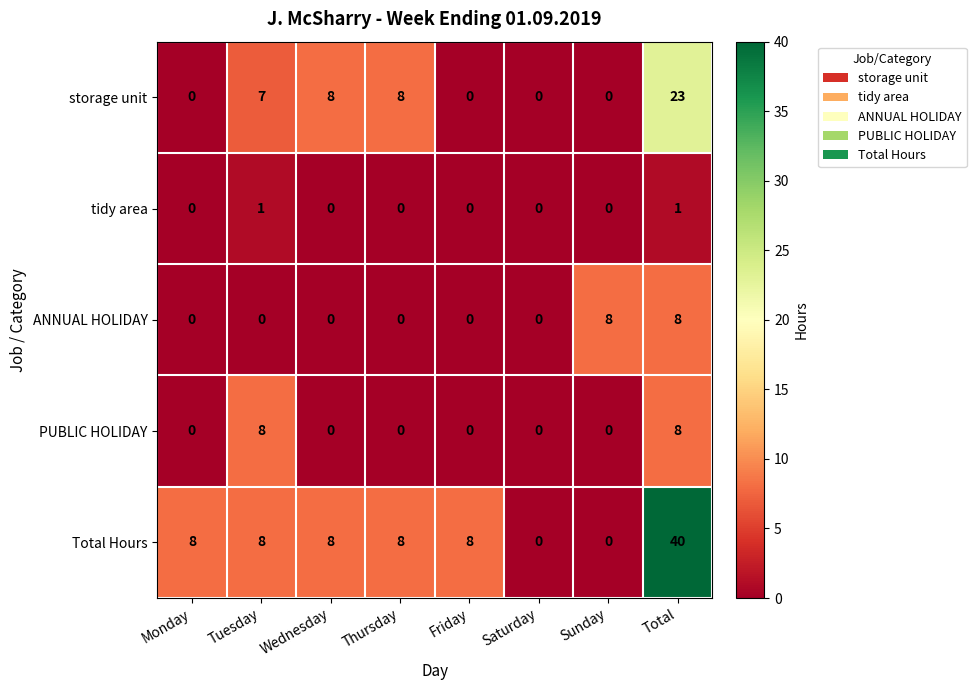

True or false: storage unit has a value of -11 at Friday.

False